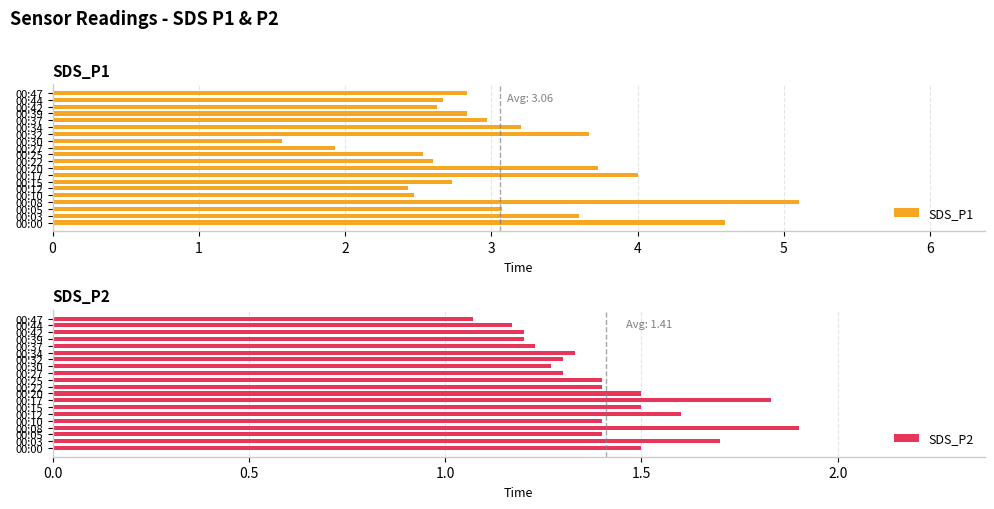

What is the difference between the SDS_P2 values at 00:32 and 00:10?

0.1